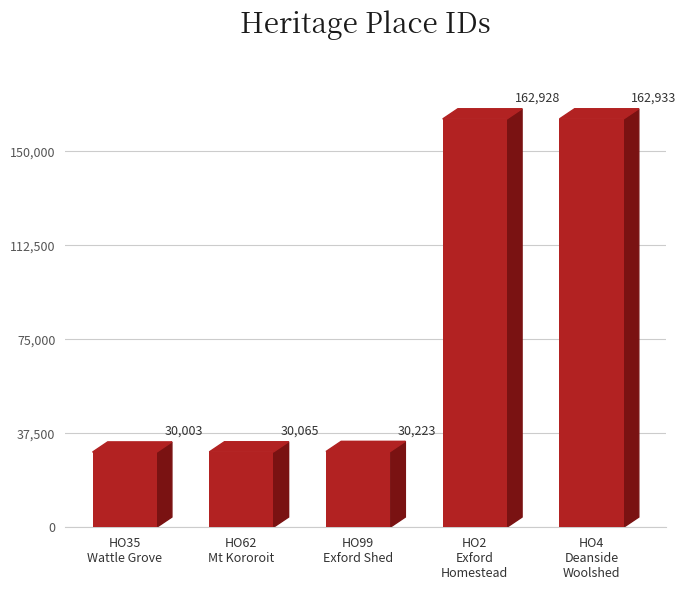

What is the change in value from HO2
Exford
Homestead to HO4
Deanside
Woolshed?

+5